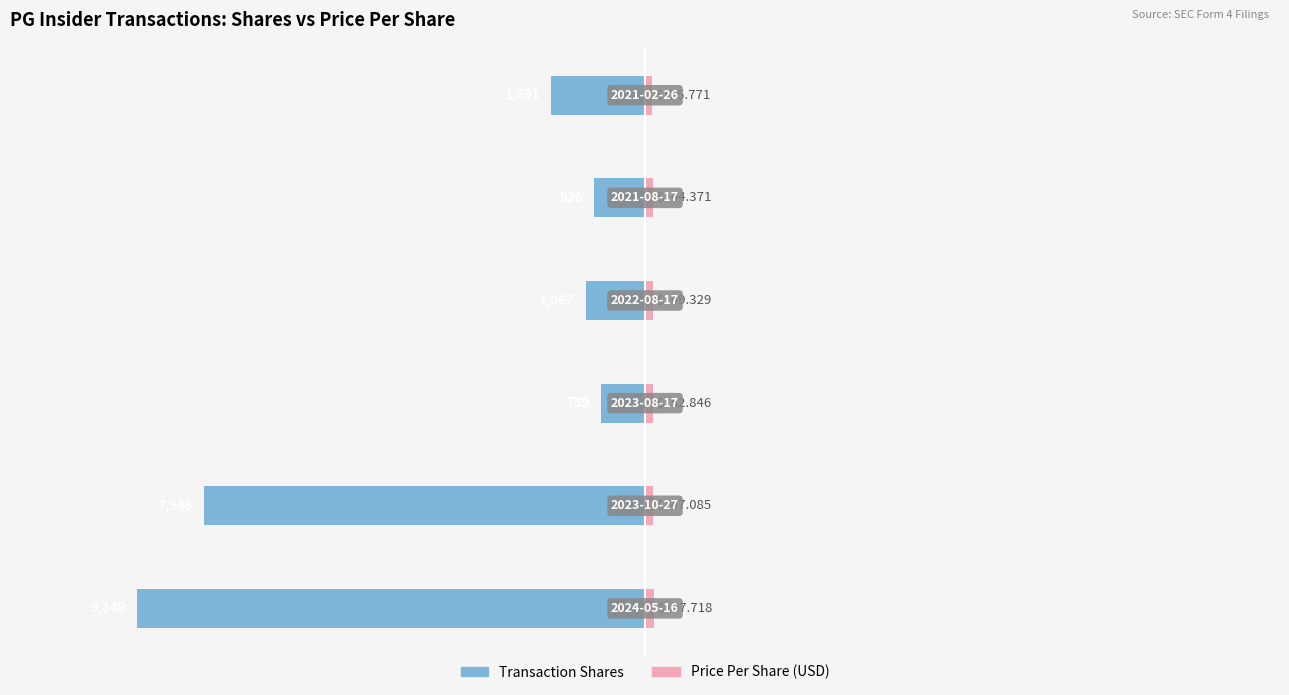

The Transaction Shares series shows -2157.7 at 1. True or false?

False